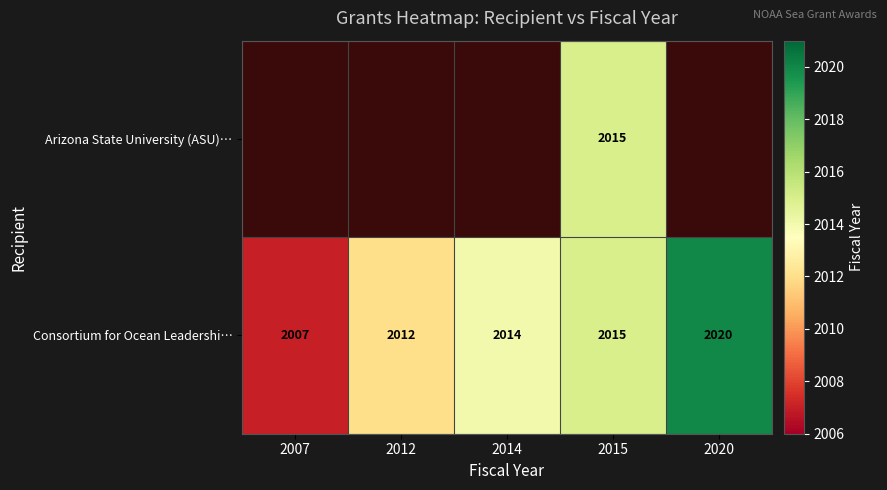

Which category has the highest value in the Consortium for Ocean Leadershi… series?

2020